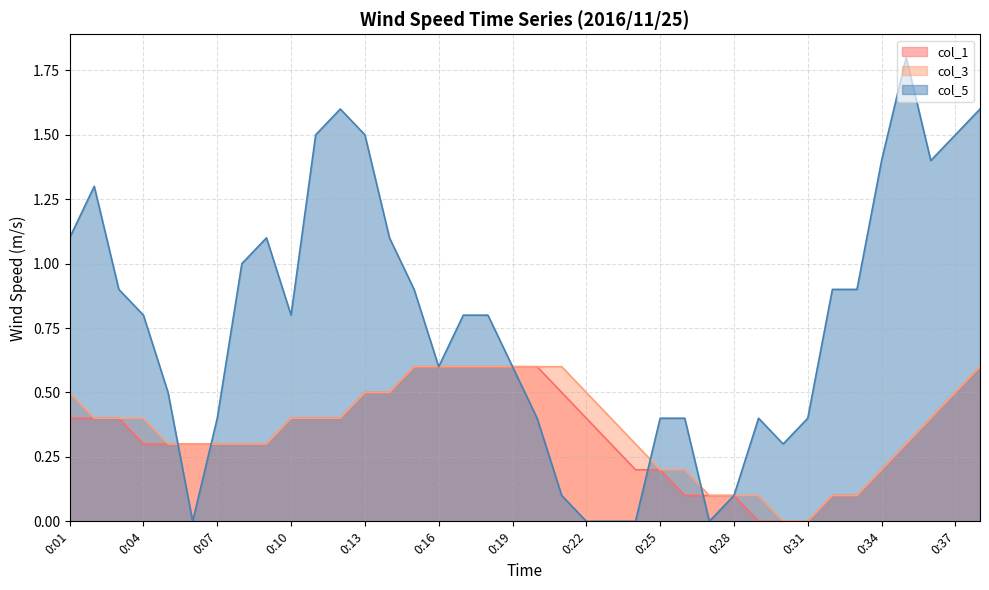

What is the total value across all series at 0:36?

2.2